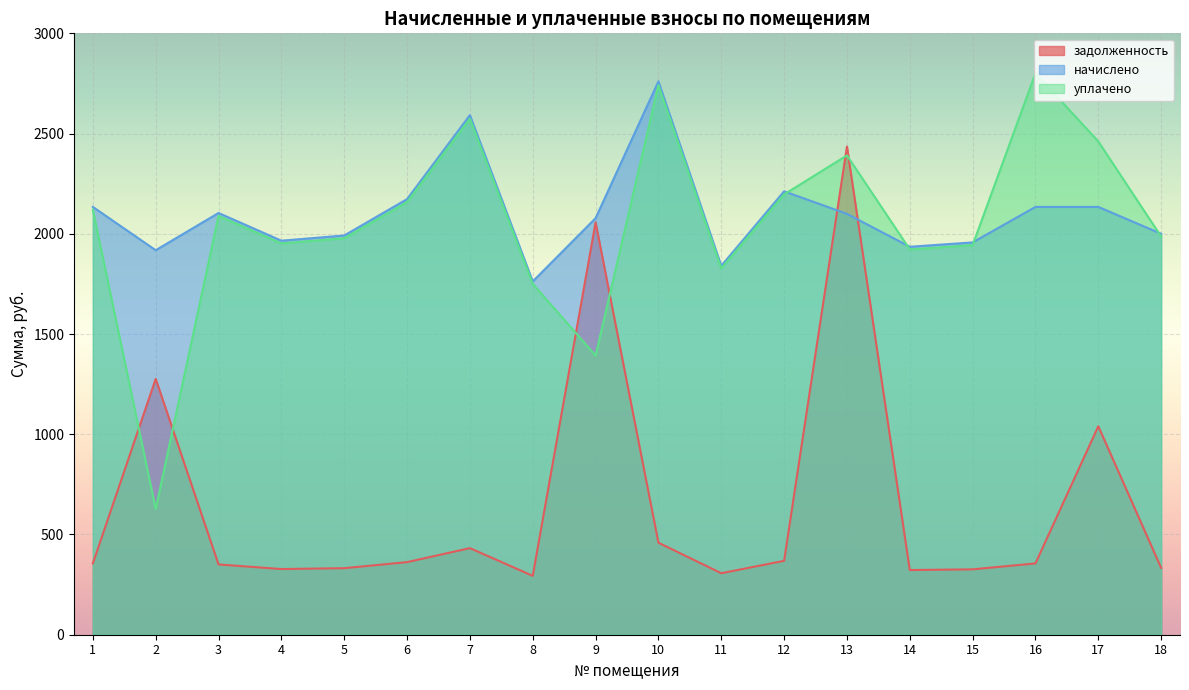

How many data points in задолженность are less than 355?

8